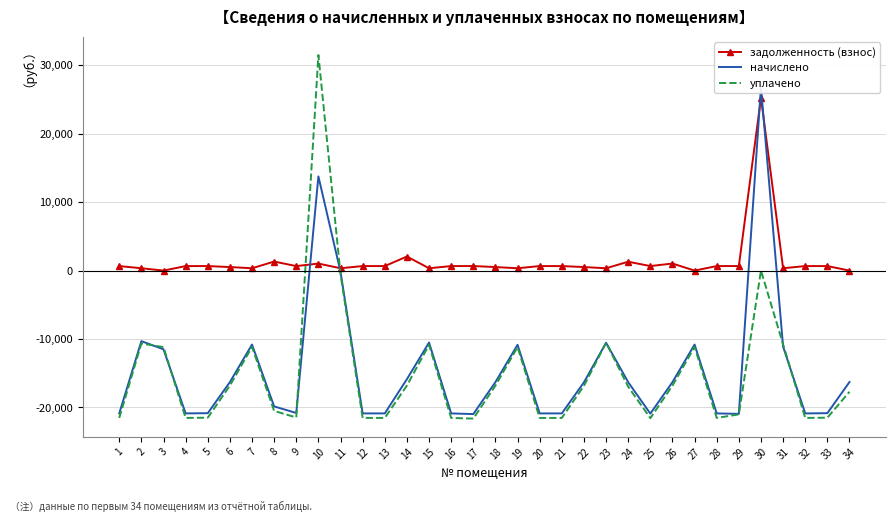

Is this an area chart (filled region under the line)?

No